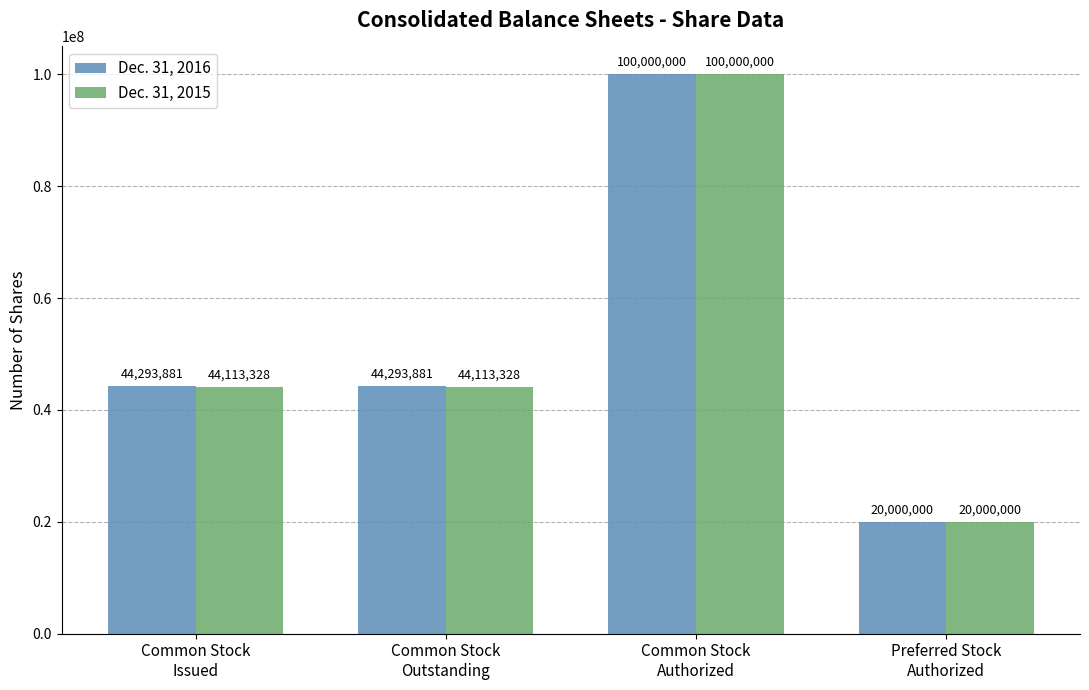

What is the difference between the Dec. 31, 2016 values at Preferred Stock
Authorized and Common Stock
Authorized?

80000000